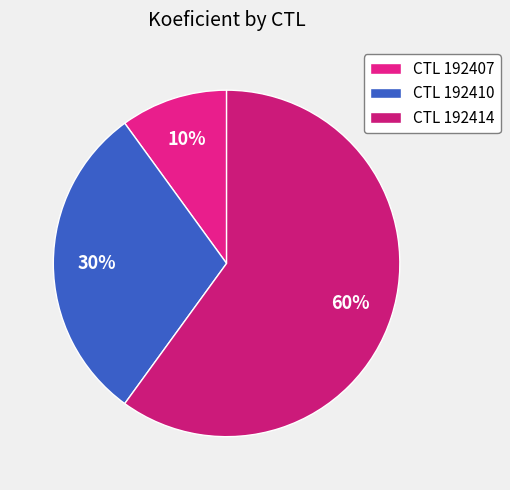

How many segments does this pie chart have?

3